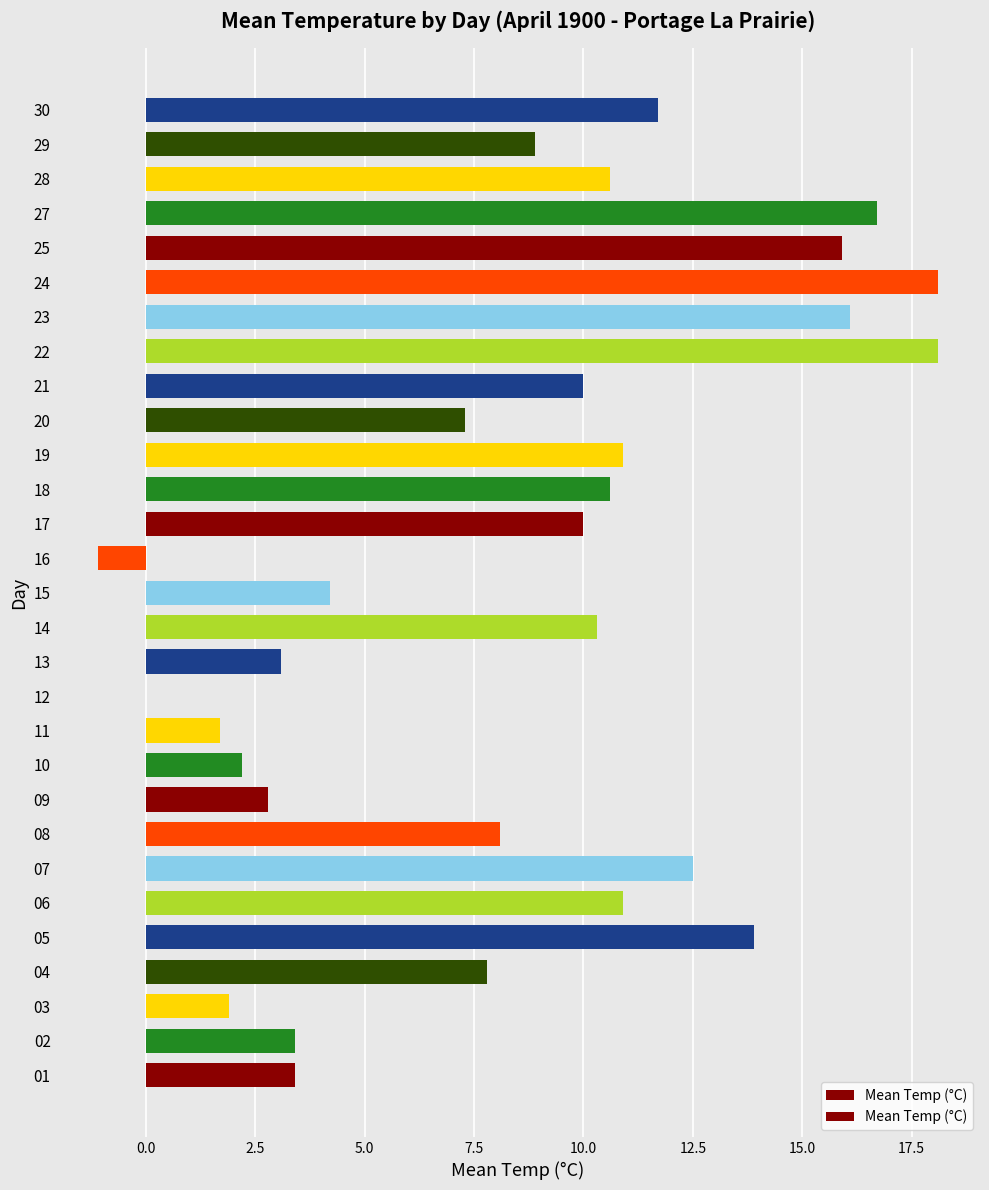

What is the change in value from 02 to 23?

+12.7